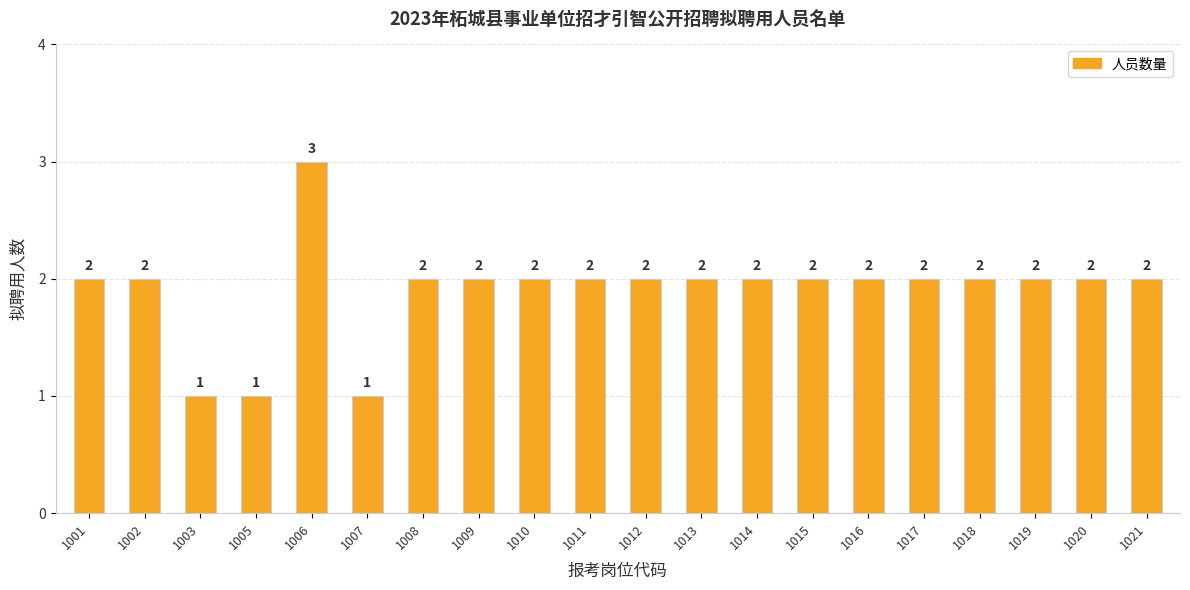

Count the number of categories in the chart.

20